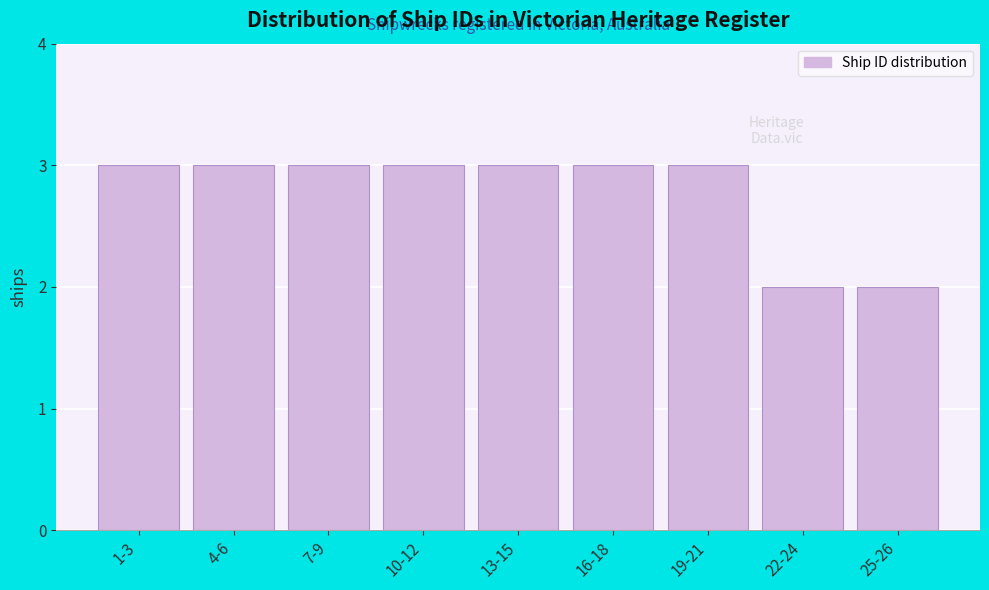

Reading left to right, what are all the values shown in this chart?

1-3=3	4-6=3	7-9=3	10-12=3	13-15=3	16-18=3	19-21=3	22-24=2	25-26=2